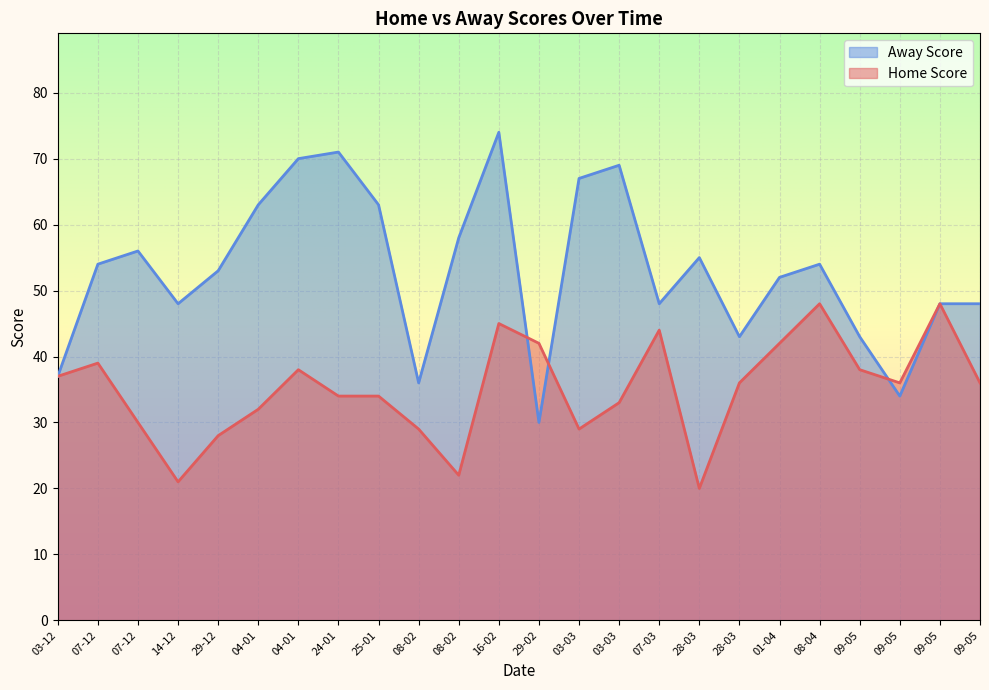

What is the difference between the highest and lowest values at 14-12?

27